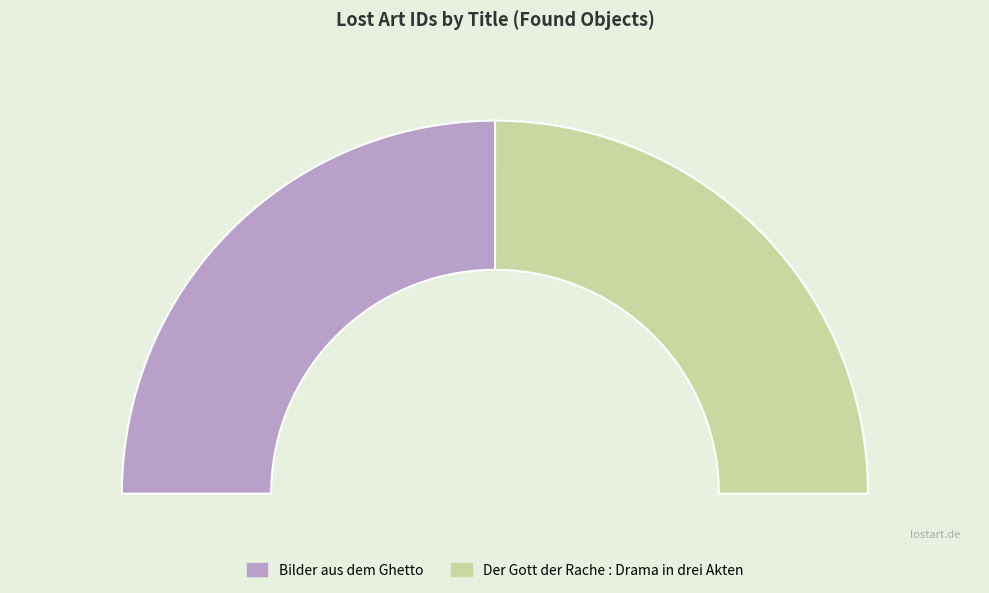

Combined, do Bilder aus dem Ghetto and Der Gott der Rache : Drama in drei Akten account for over 50%?

Yes